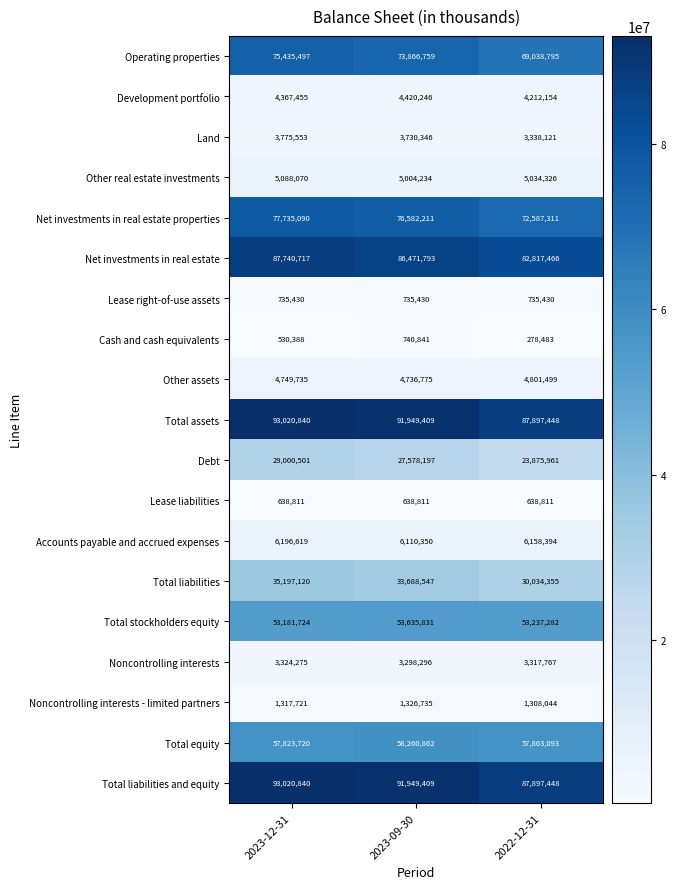

Which category has the lowest value in the Total liabilities and equity series?

2022-12-31